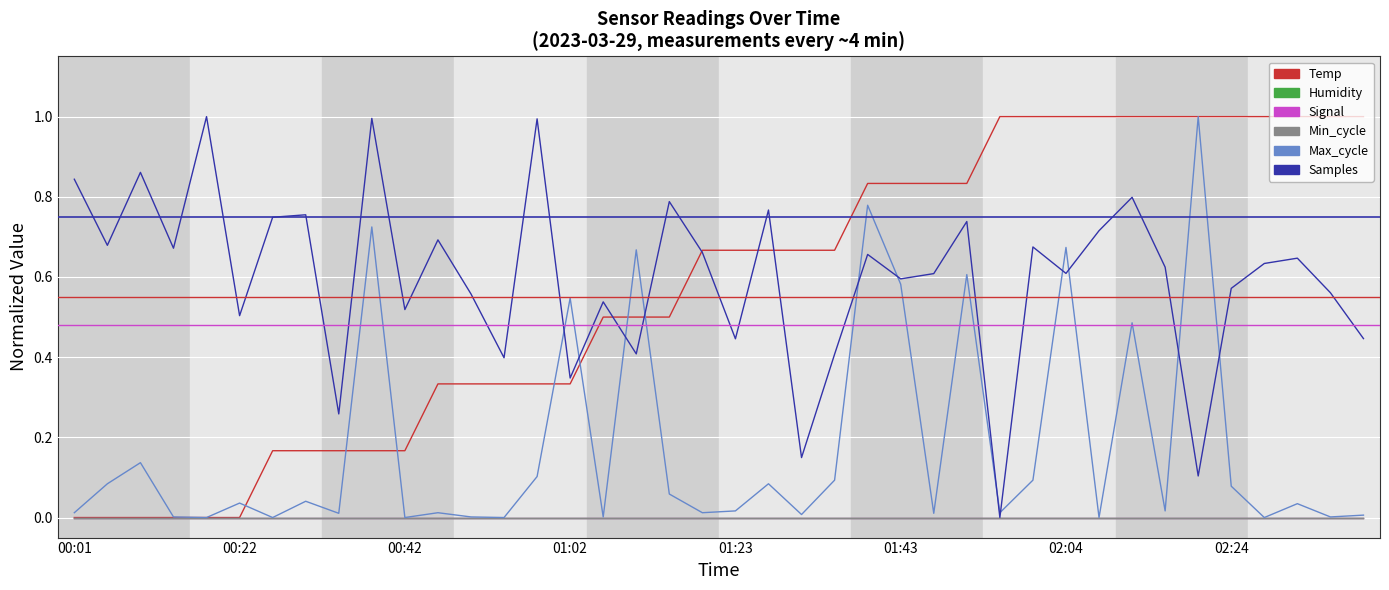

How many intersections are there between Temp and Samples?

5